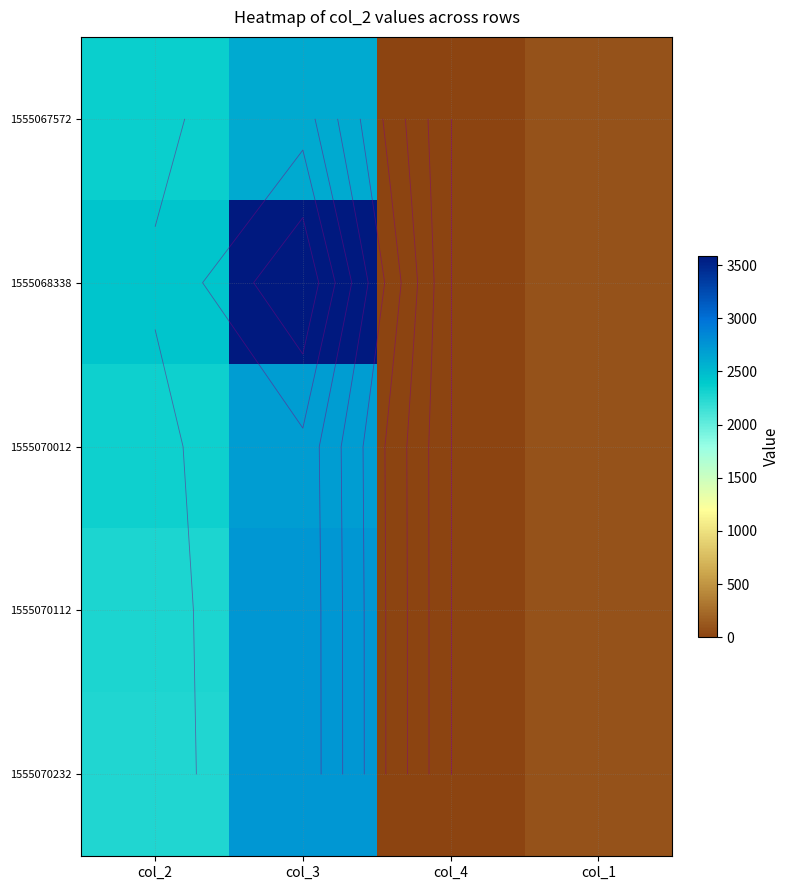

How many data points does each series have?

4